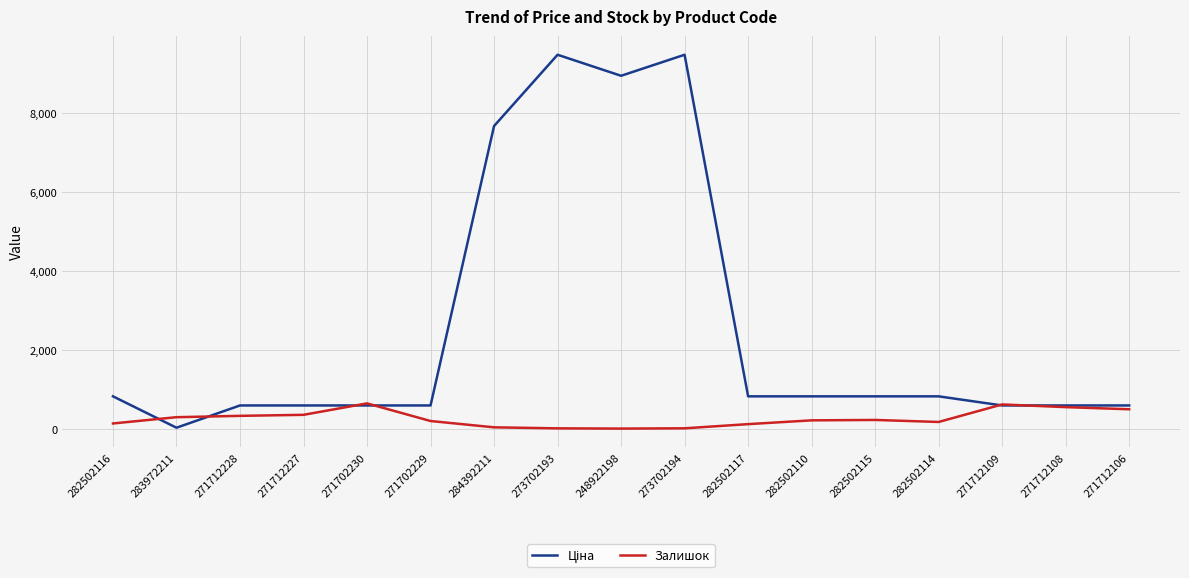

What is the difference between the highest and lowest values at 282502115?

598.6